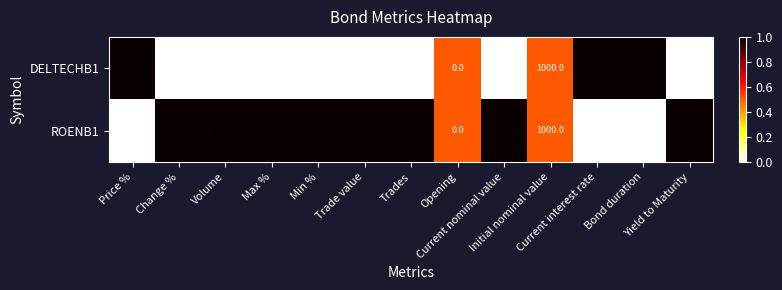

Which series has the widest spread of values?

ROENB1